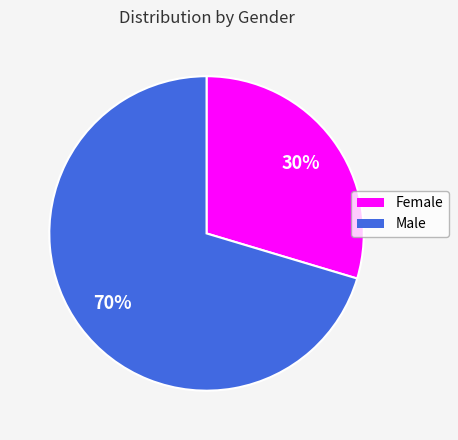

Is there a majority slice in this chart?

Yes